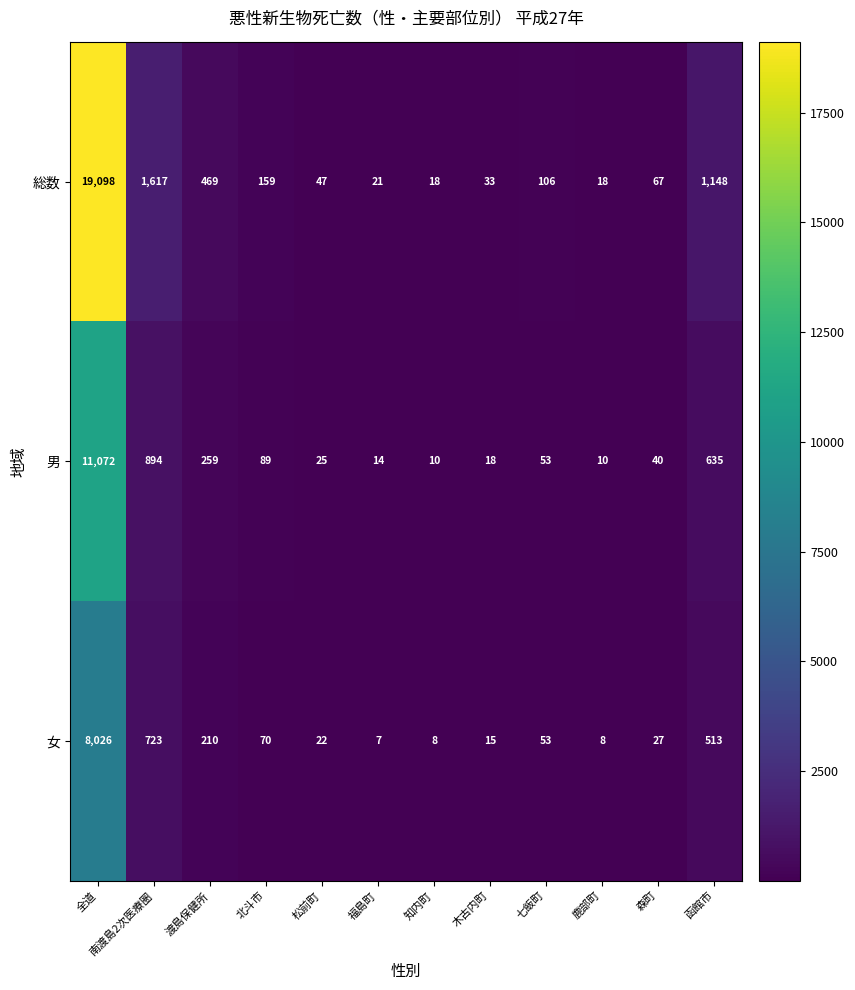

What is the difference between the highest and lowest values at 北斗市?

89